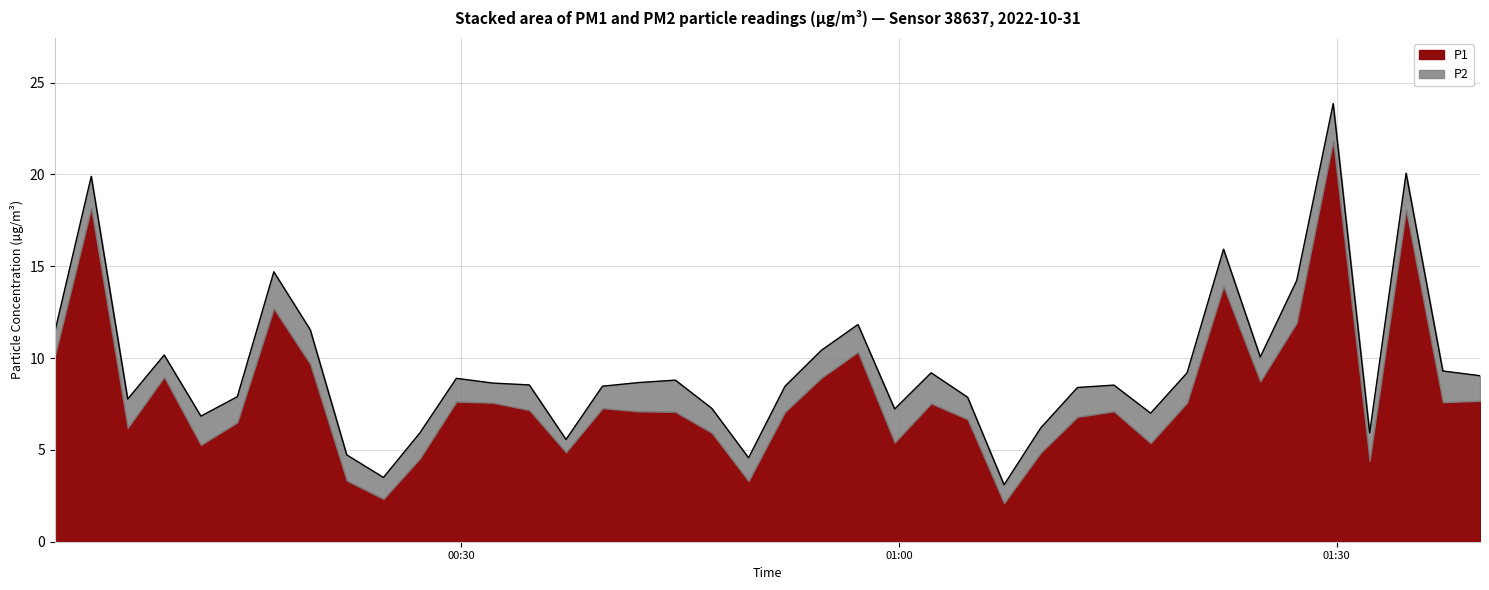

What position from the left is 2022-10-31T01:17:15?

31